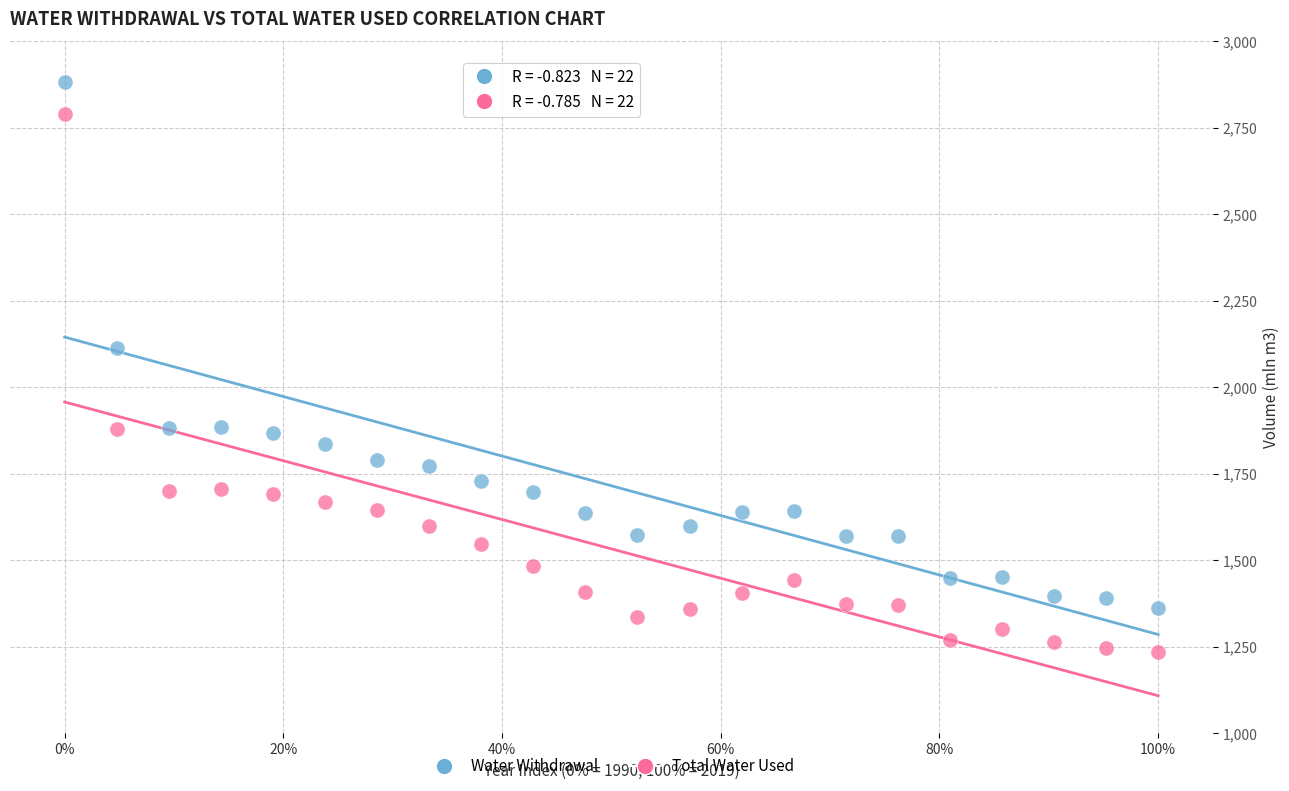

Across all series, what Y value is closest to 2058?

2112.0